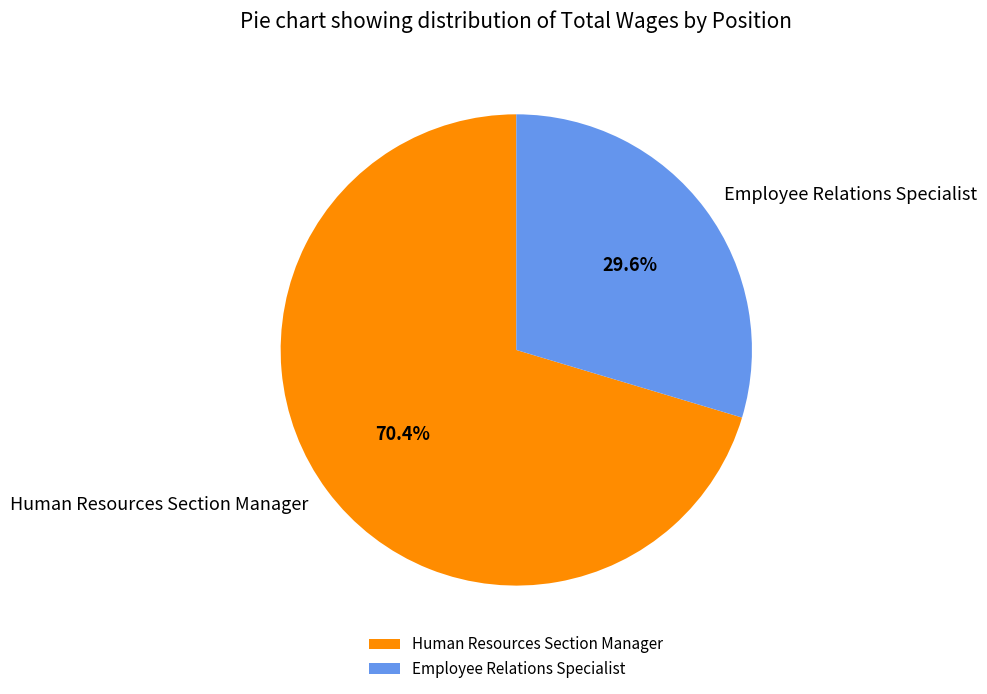

To the nearest percent, what is the difference between the Human Resources Section Manager and Employee Relations Specialist slice percentages?

41%